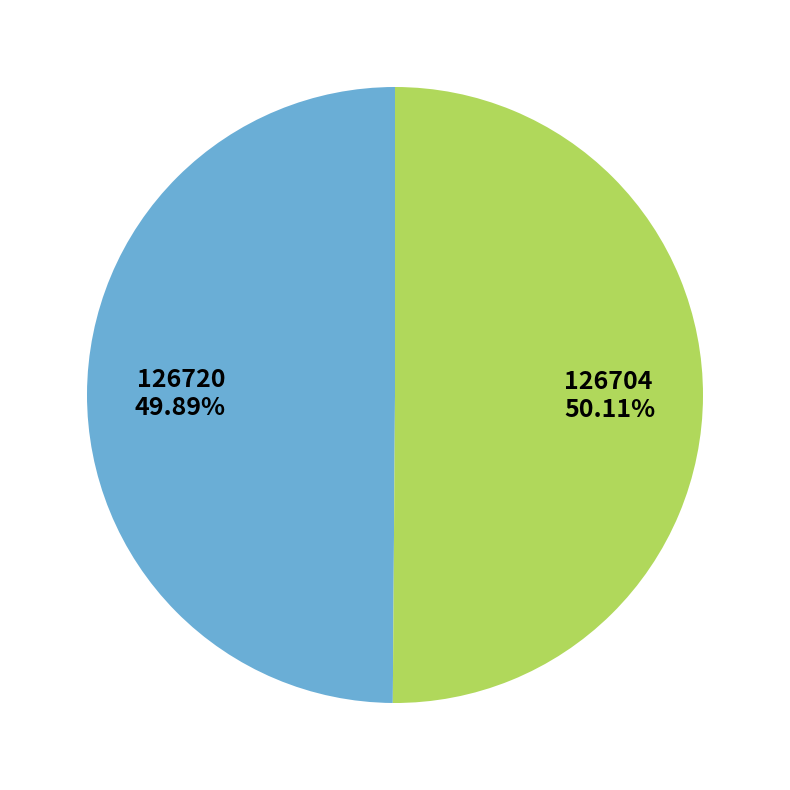

Count the number of slices in the pie.

2